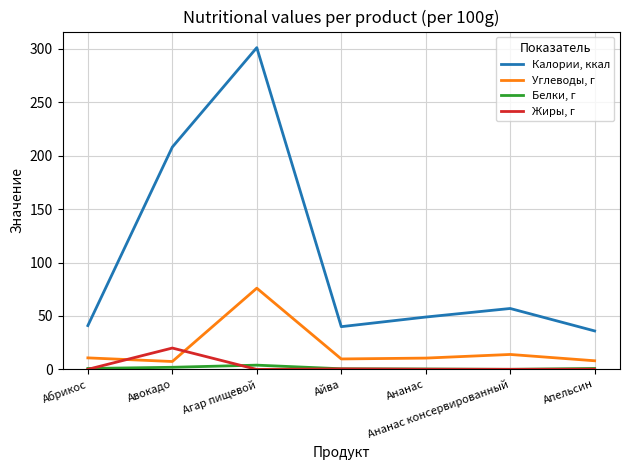

What is the difference between the second highest and second lowest values in the Белки, г series?

1.6